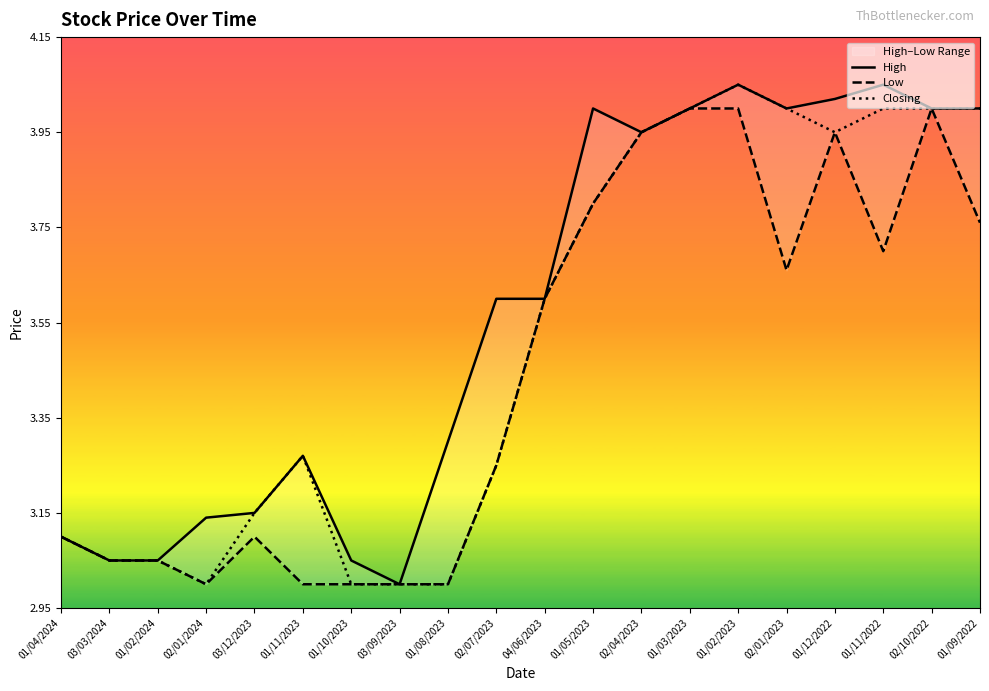

Which has a higher value, 02/10/2022 or 02/07/2023?

02/10/2022